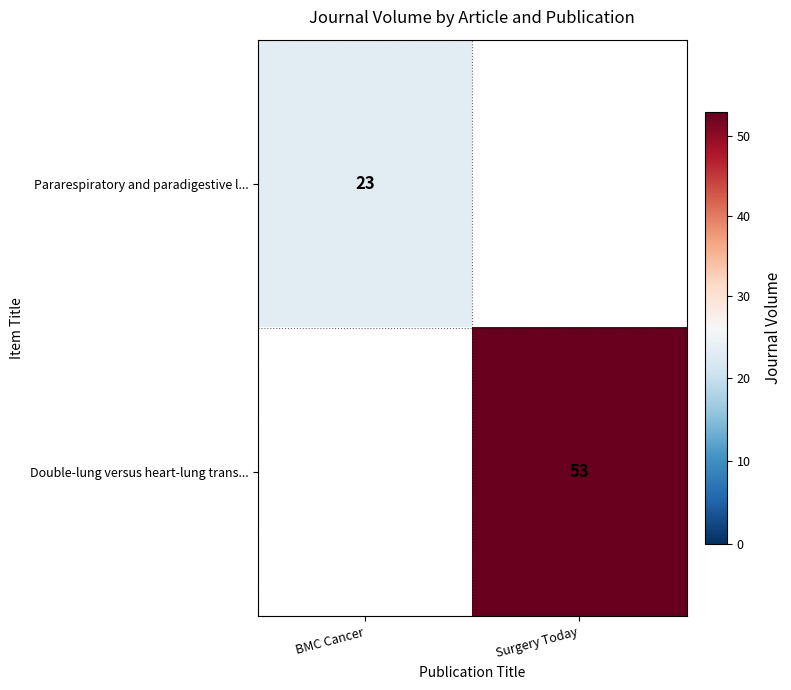

Is it true that Double-lung versus heart-lung trans... equals 19 at Surgery Today?

False